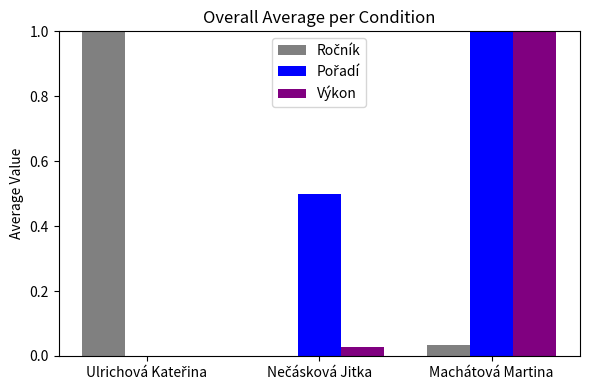

At which category is the sum across all series the highest?

Machátová Martina